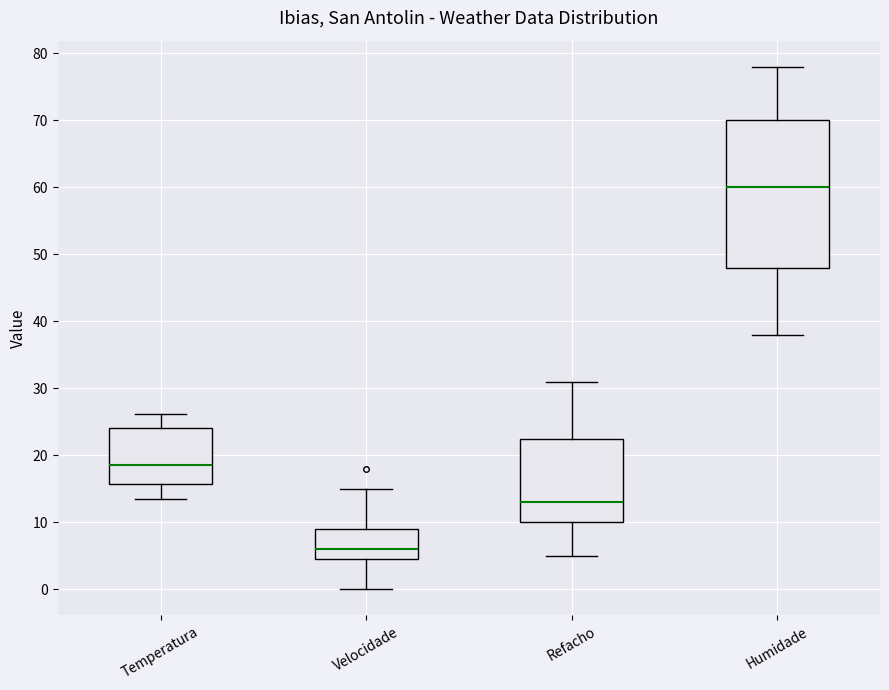

Which box has the highest median line?

Humidade